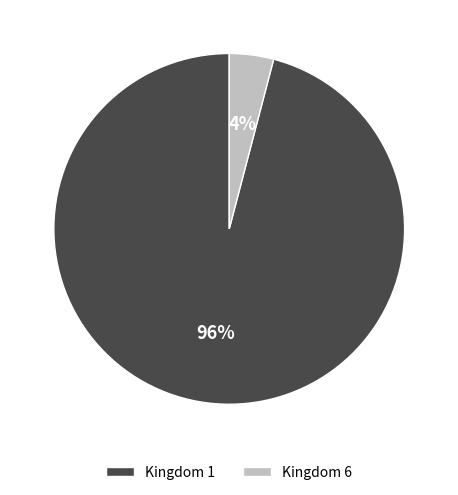

Is it true that Kingdom 6 is 4% of the pie?

True